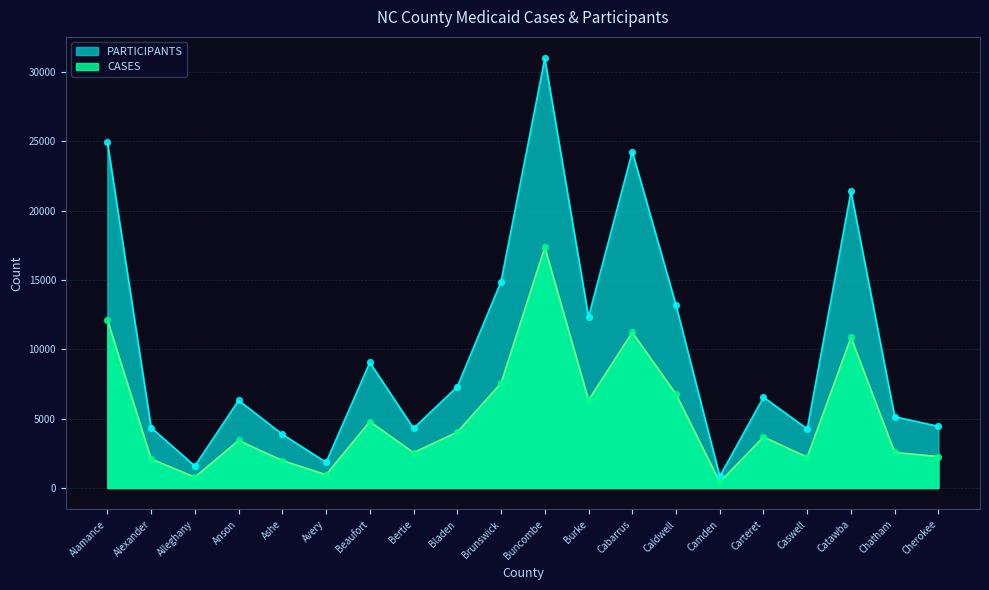

What is the total value across all series at Carteret?

10228